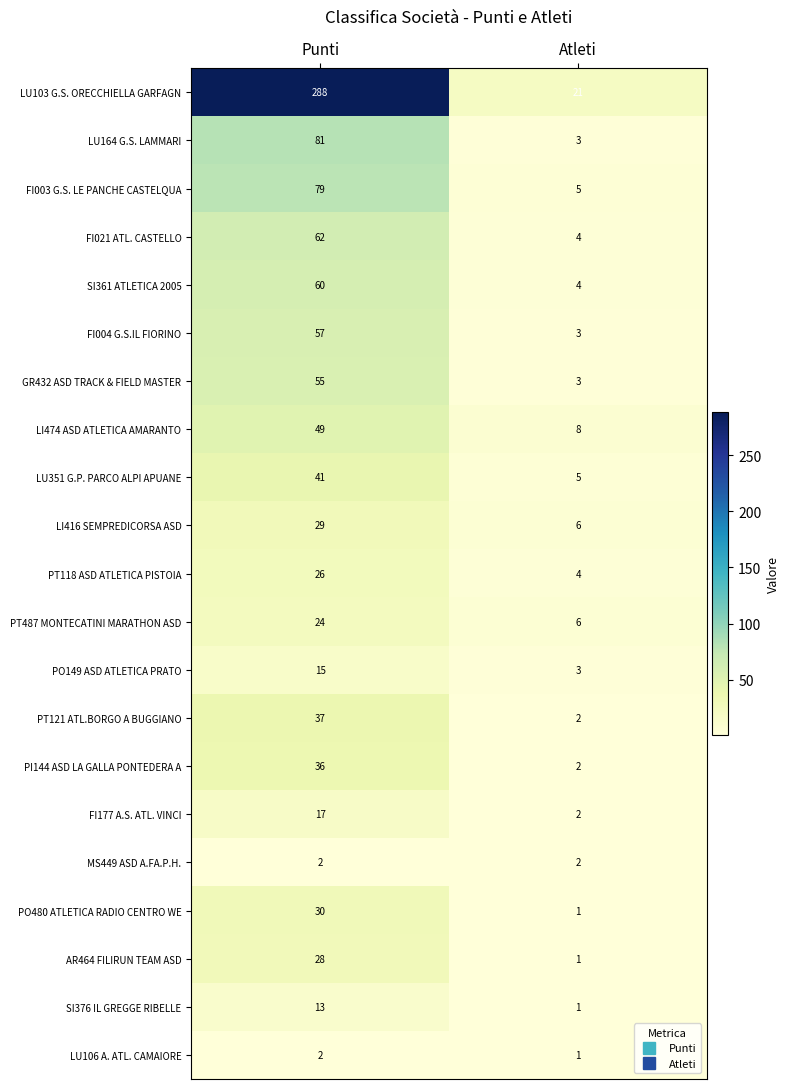

What is the sum of the SI361 ATLETICA 2005 values at Atleti and Punti?

64